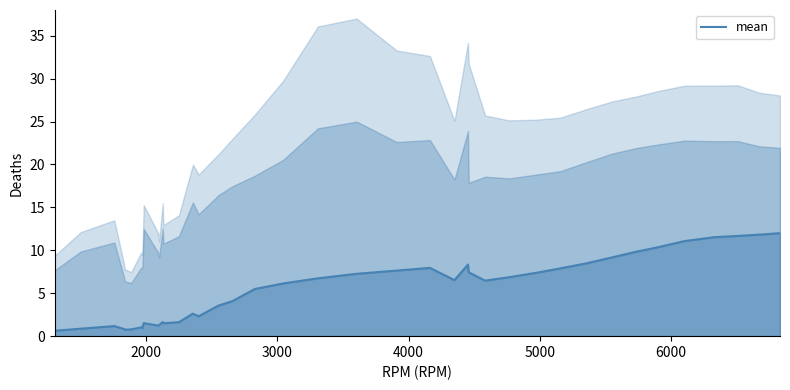

What is the average value?

5.4